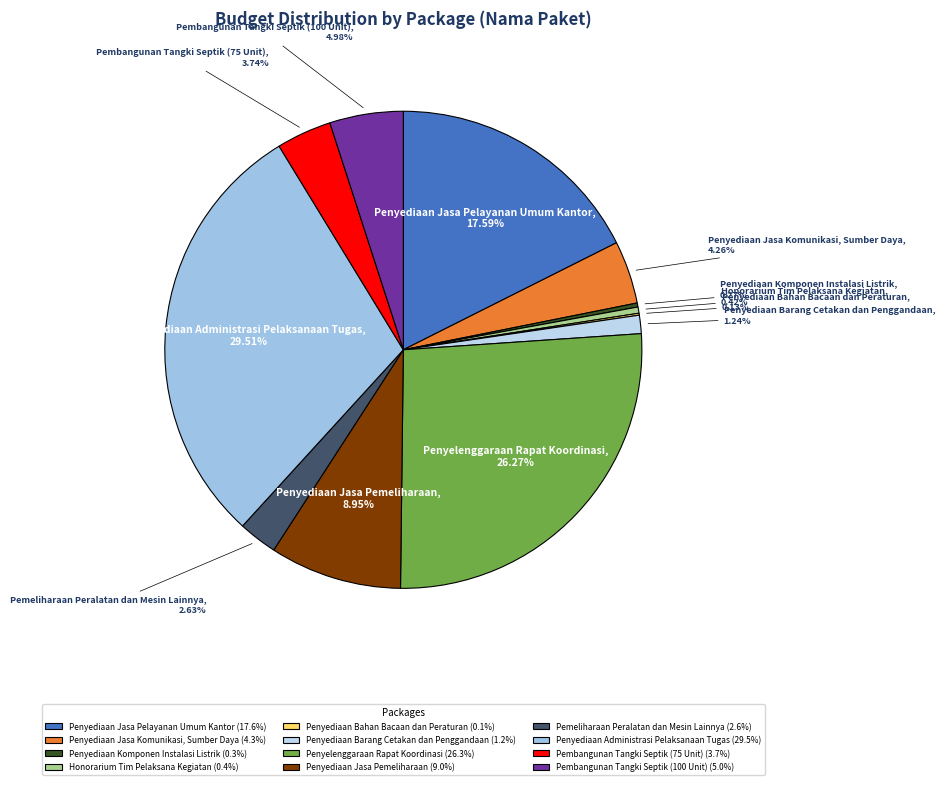

How many segments does this pie chart have?

12